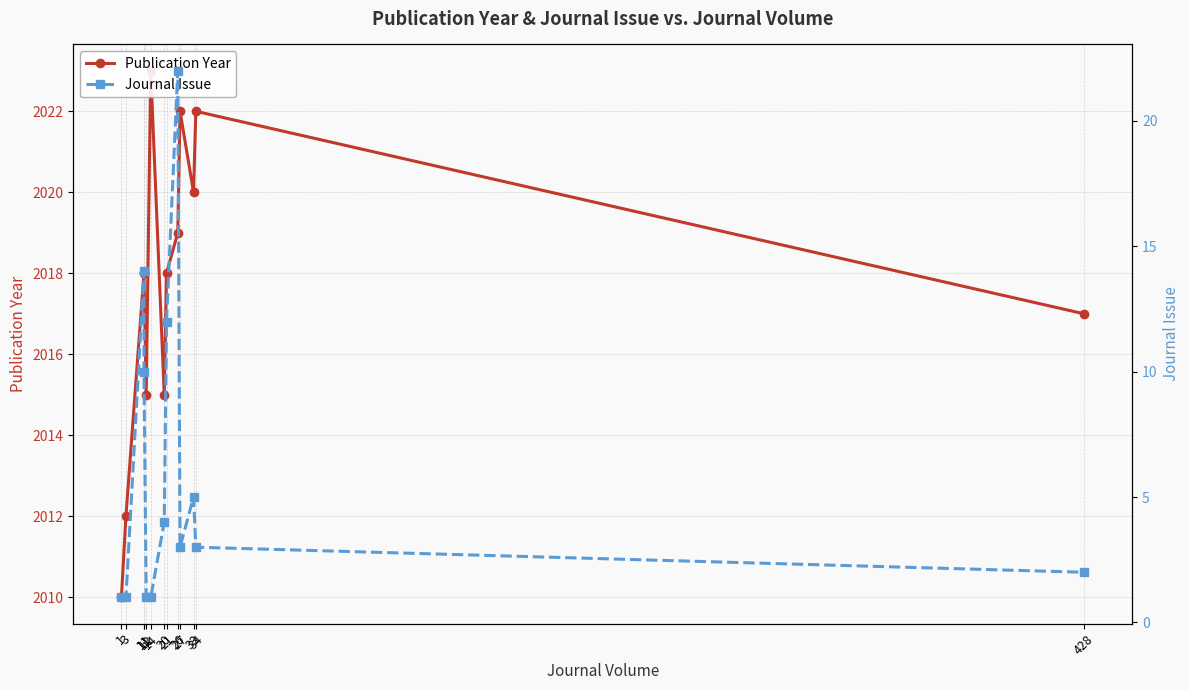

How many values in the Journal Issue series are below 3?

5